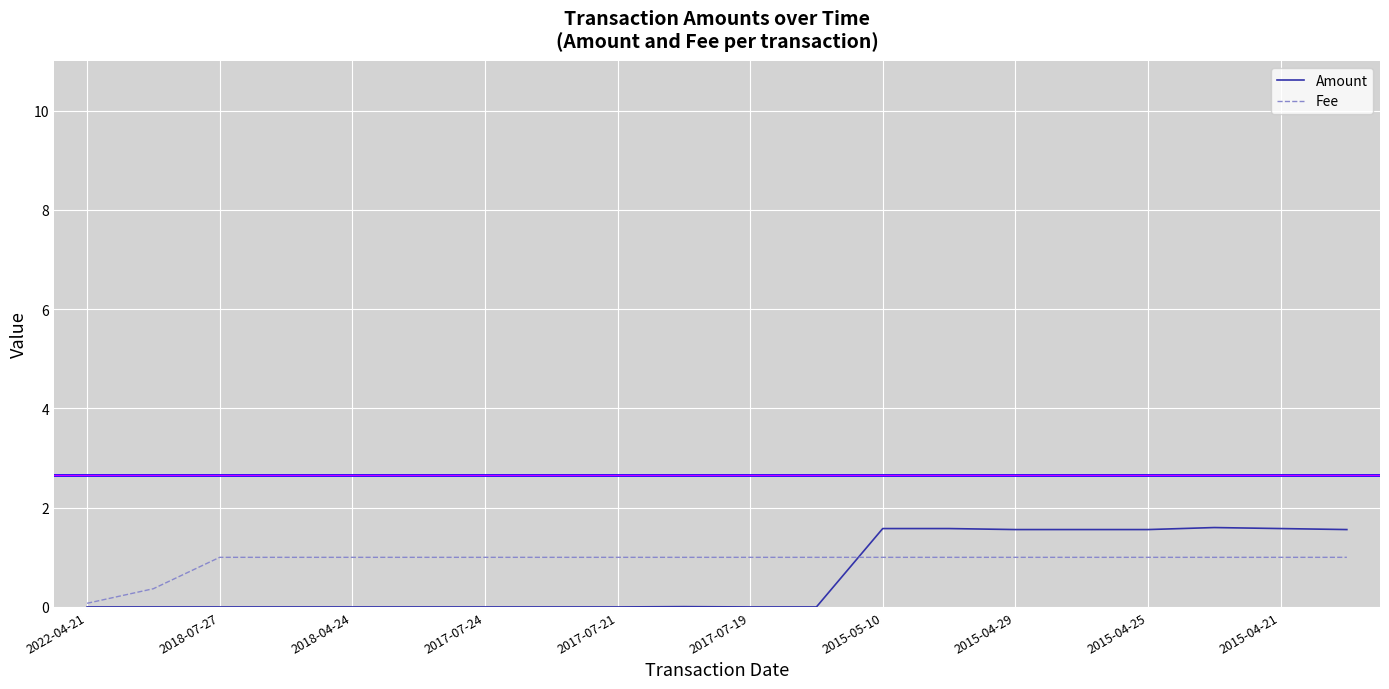

Which series has the widest spread of values?

Amount